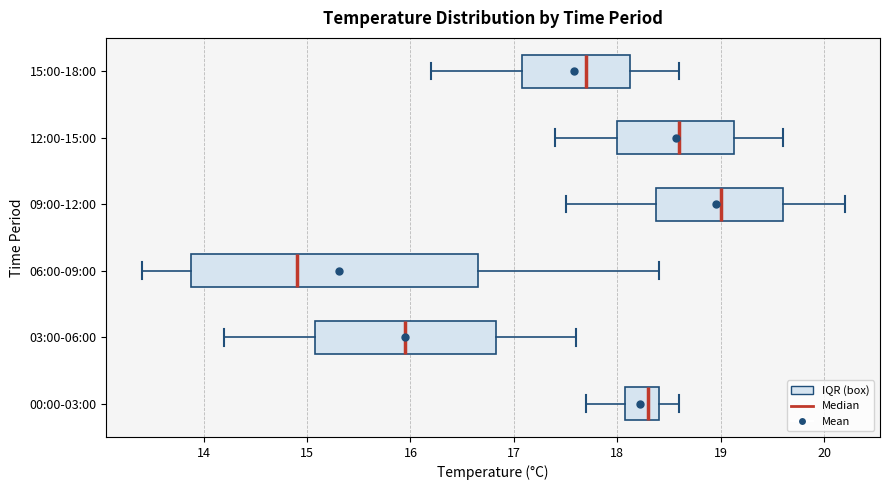

Where does the left whisker of the box for 03:00-06:00 end on the x-axis? The values are not printed on the chart, so give them approximately, as read against the axis.

14.2